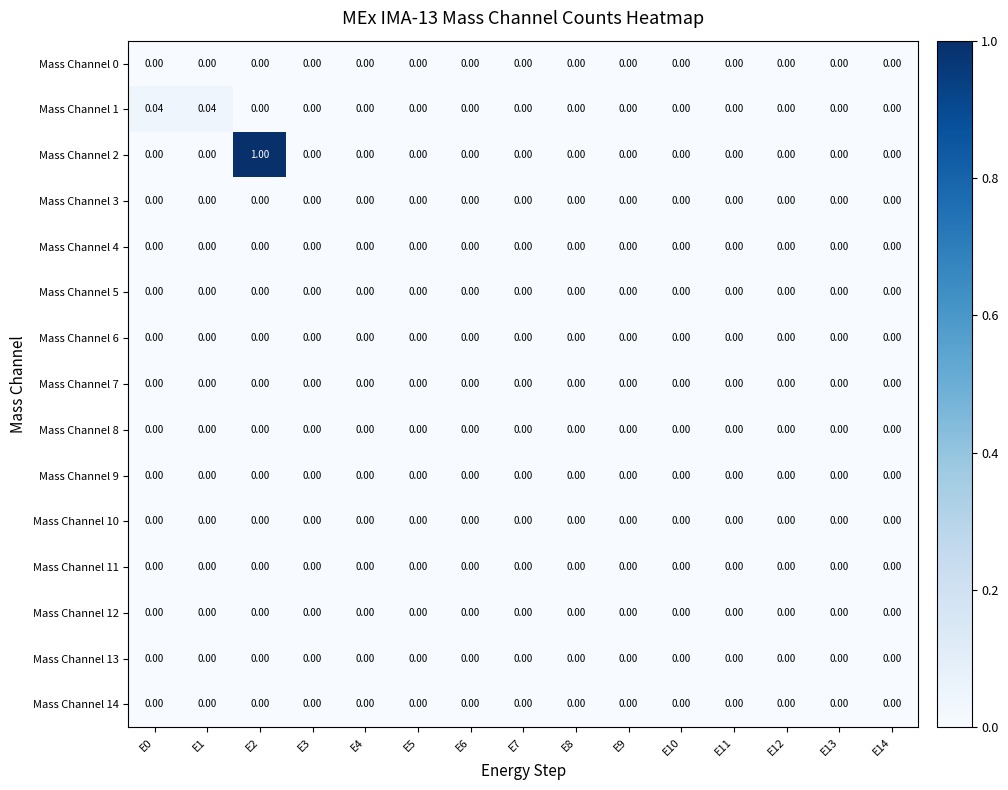

Count the number of data series in this chart.

15